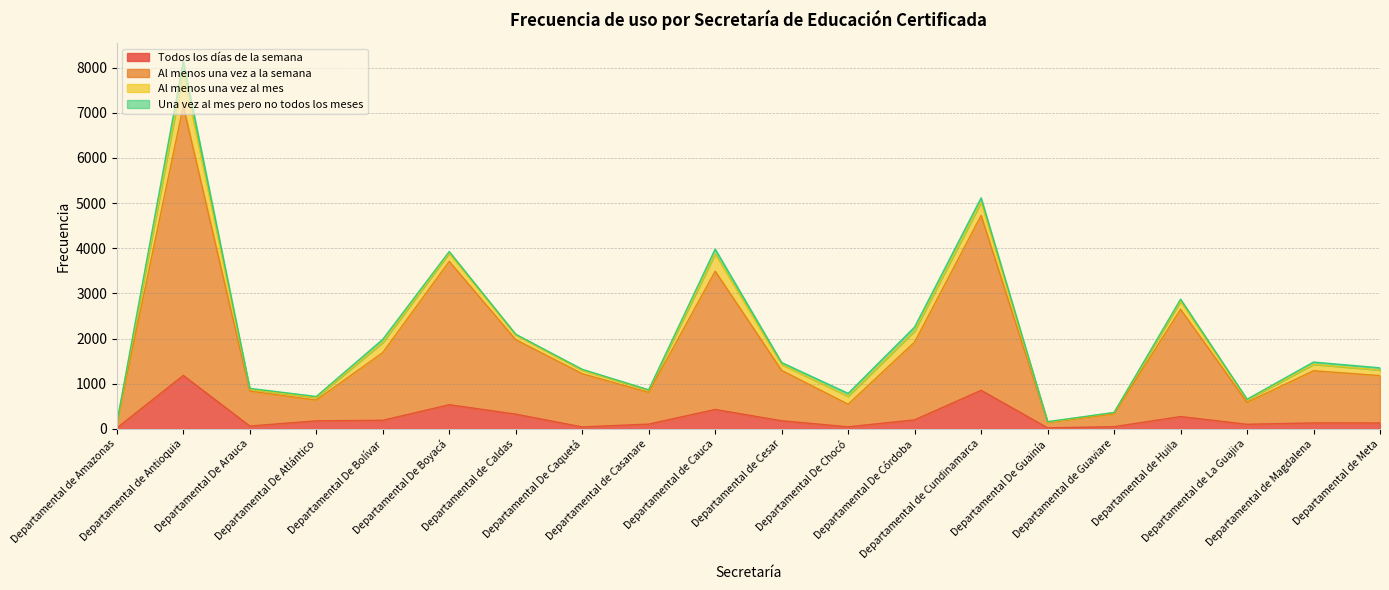

True or false: Al menos una vez a la semana and Todos los días de la semana cross at least once.

False